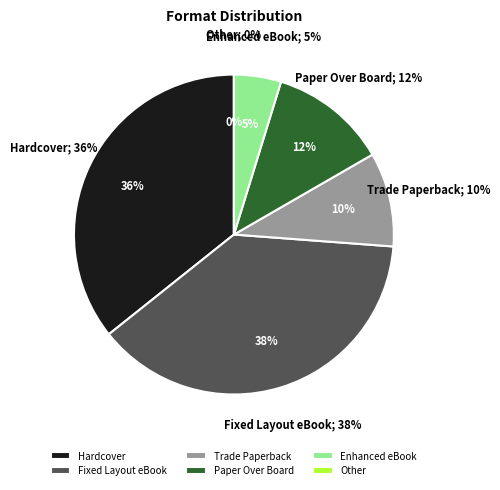

Does Trade Paperback represent more than half of the total?

No